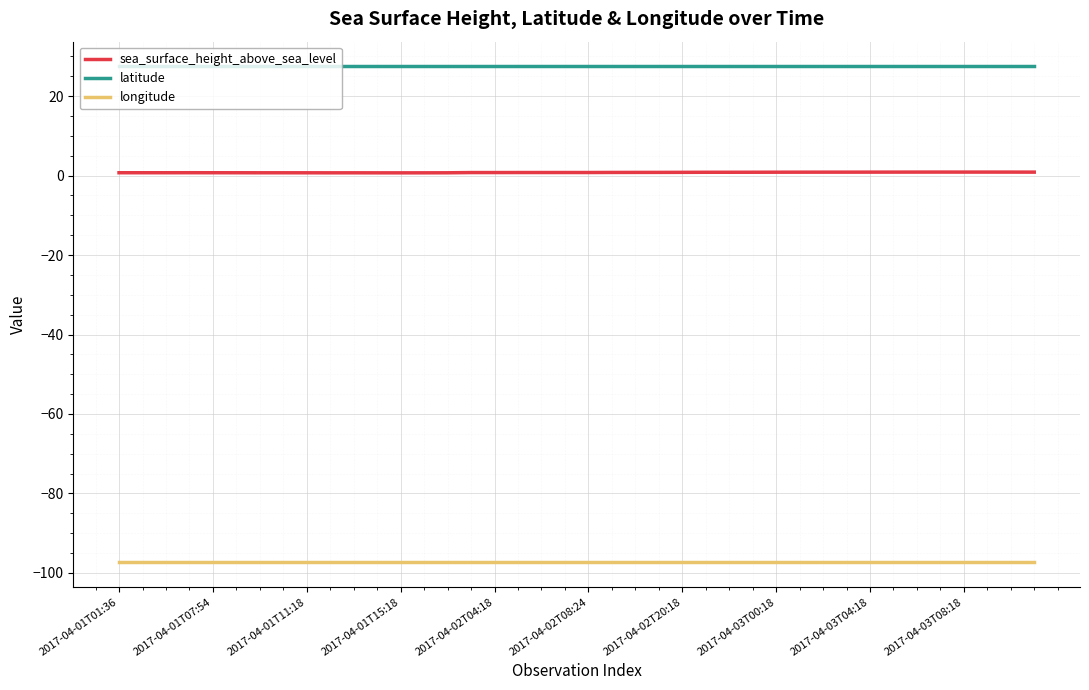

What is the maximum value shown in the chart?

27.5